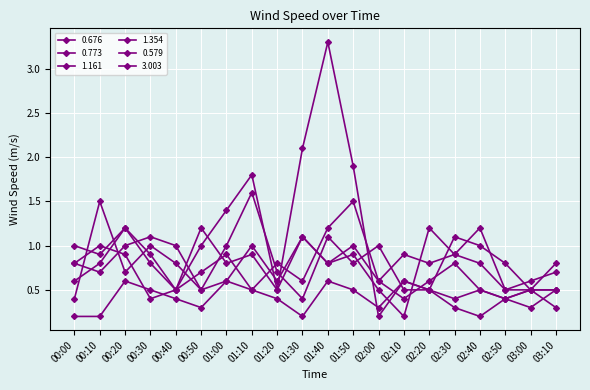

How many lines are shown in the chart?

6